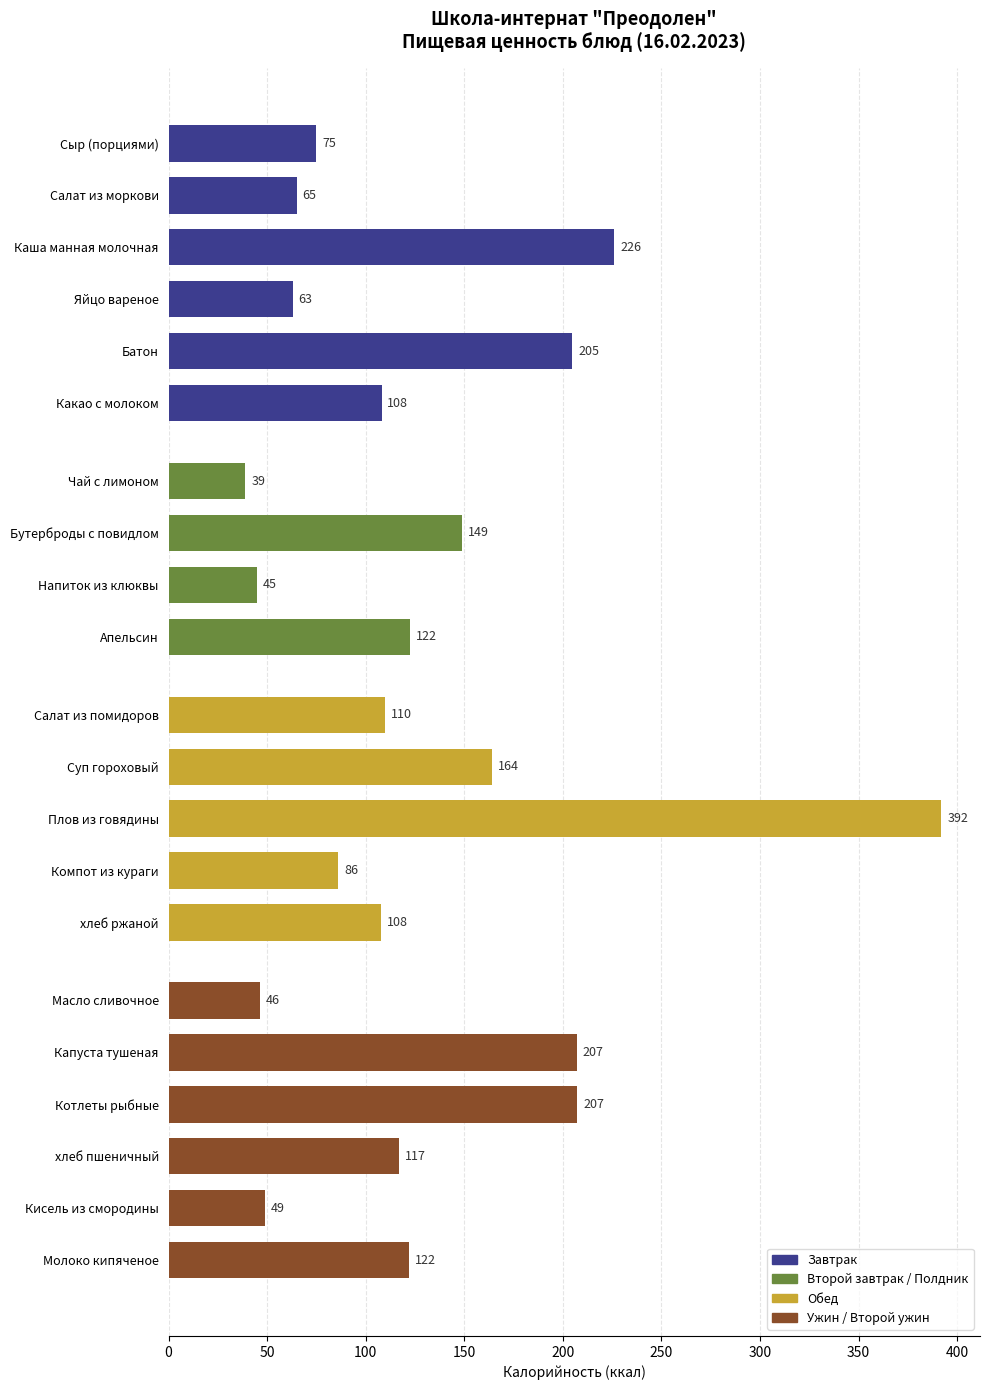

Between Салат из помидоров and Капуста тушеная, which is larger?

Капуста тушеная